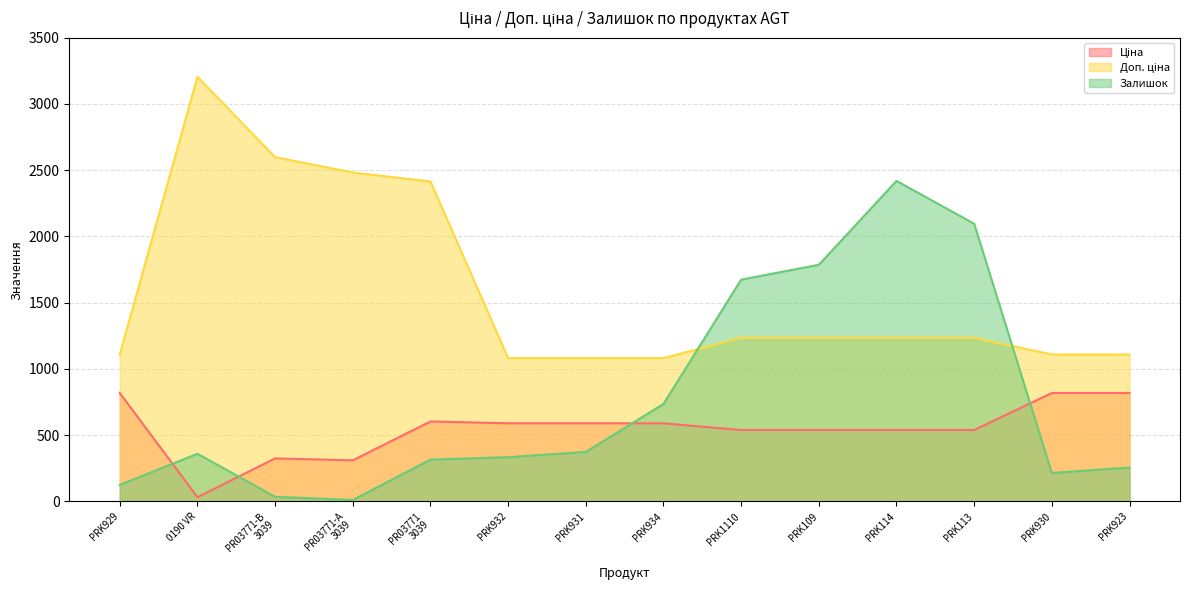

Rank the categories by Залишок value from lowest to highest.

PR03771-А
3039, PR03771-B
3039, PRK929, PRK930, PRK923, PR03771
3039, PRK932, 0190 VR, PRK931, PRK934, PRK1110, PRK109, PRK113, PRK114